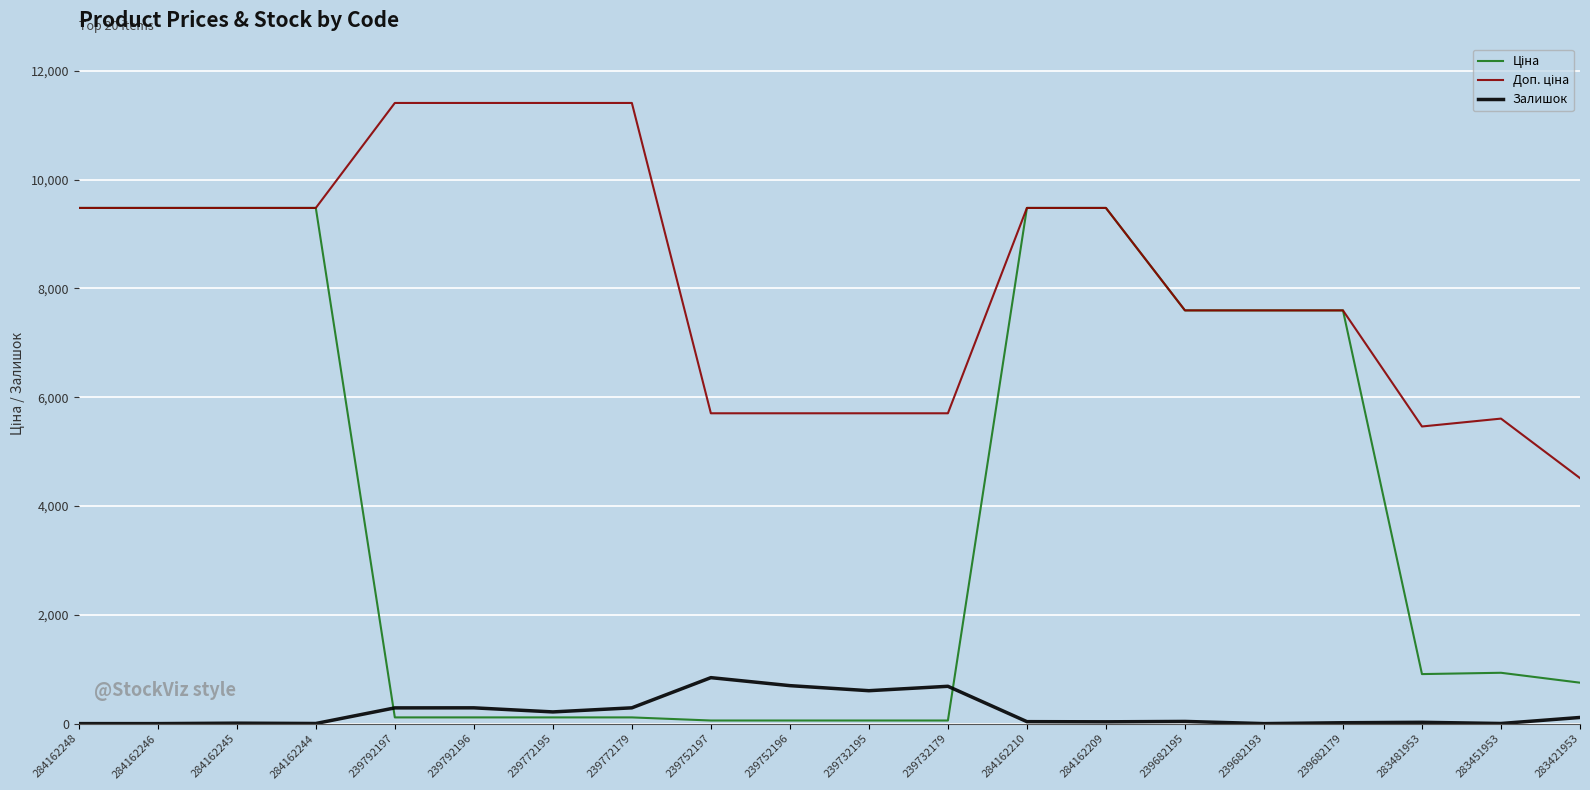

What is the maximum value shown in the chart?

11410.0